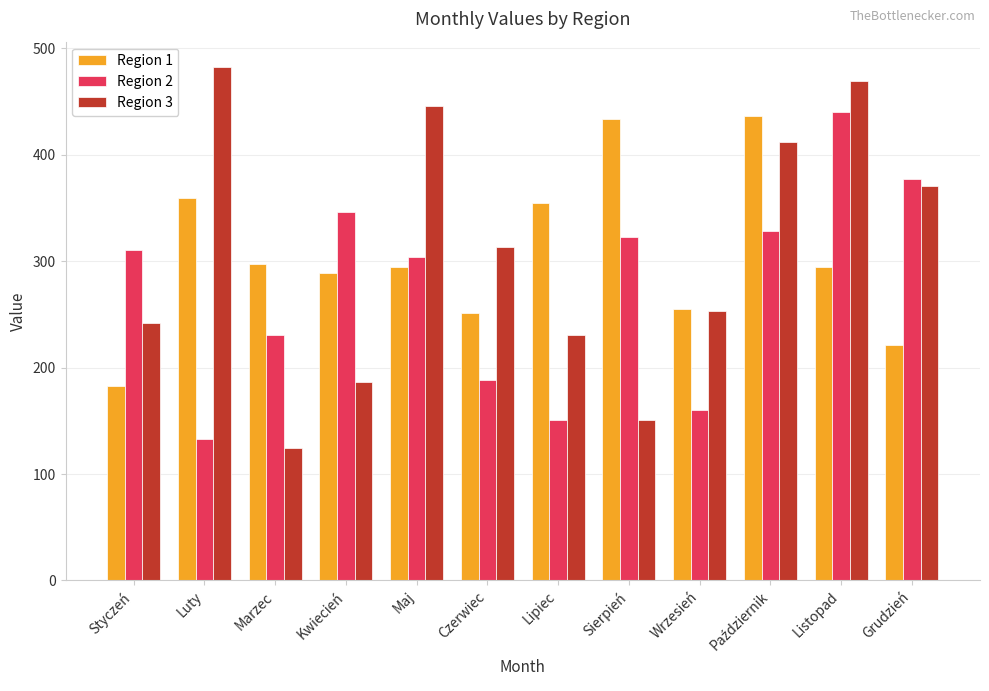

What position from the right is Grudzień?

1